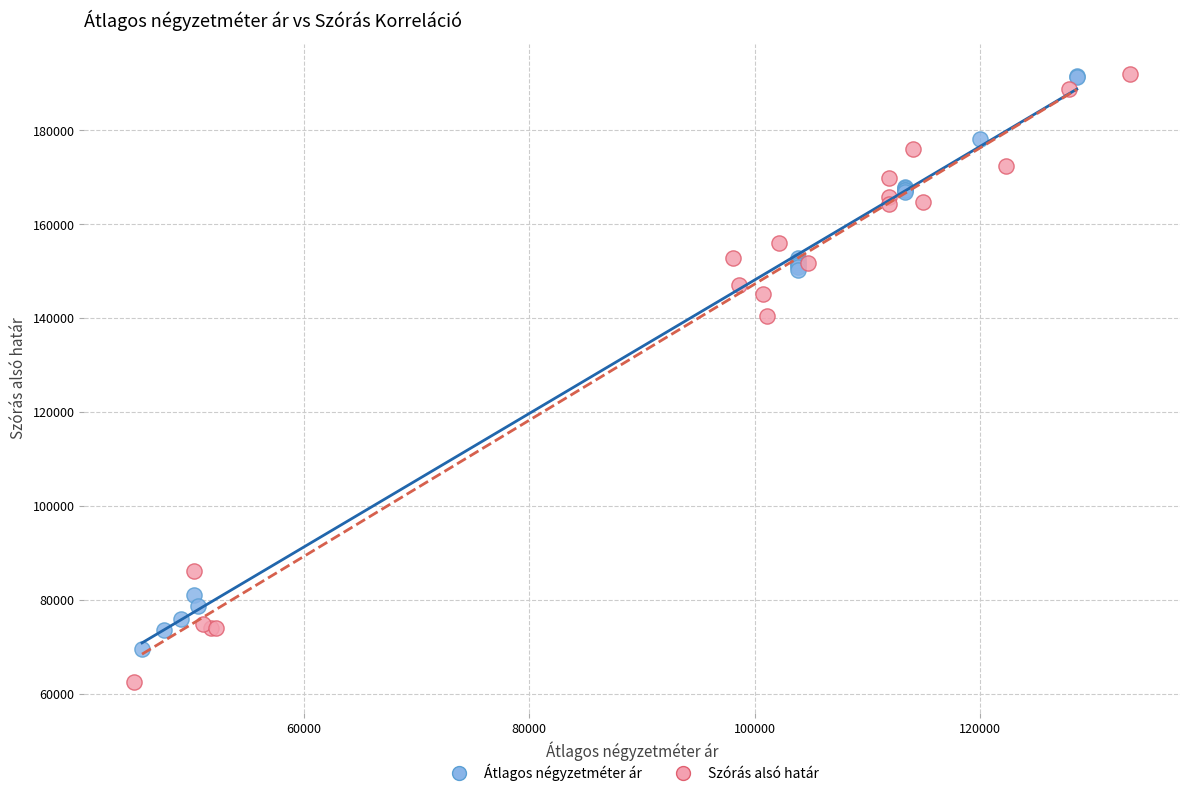

Which series has the widest spread of Y values?

Szórás alsó határ